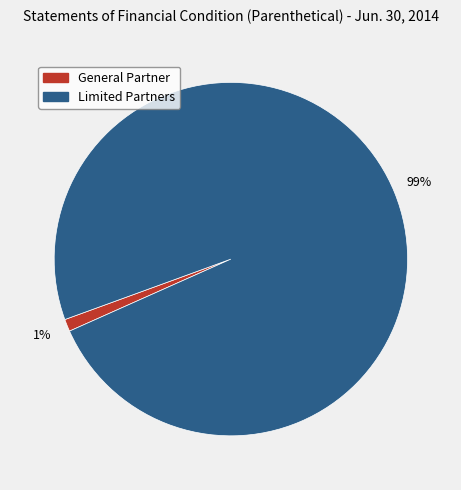

Is there a majority slice in this chart?

Yes